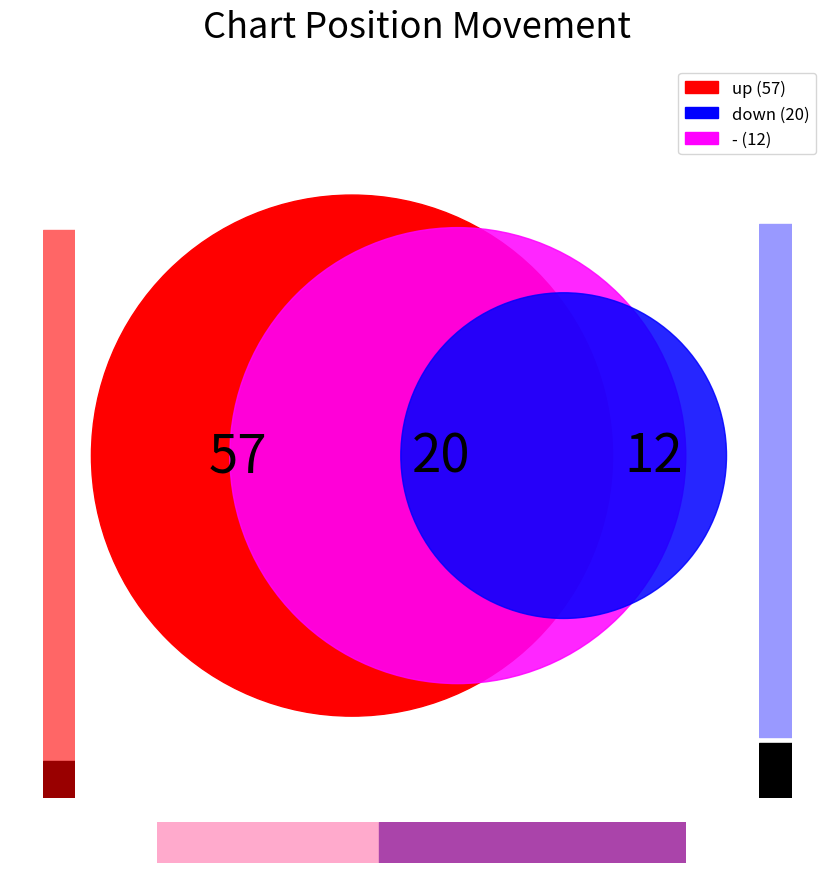

Is it true that - is 1% of the pie?

False